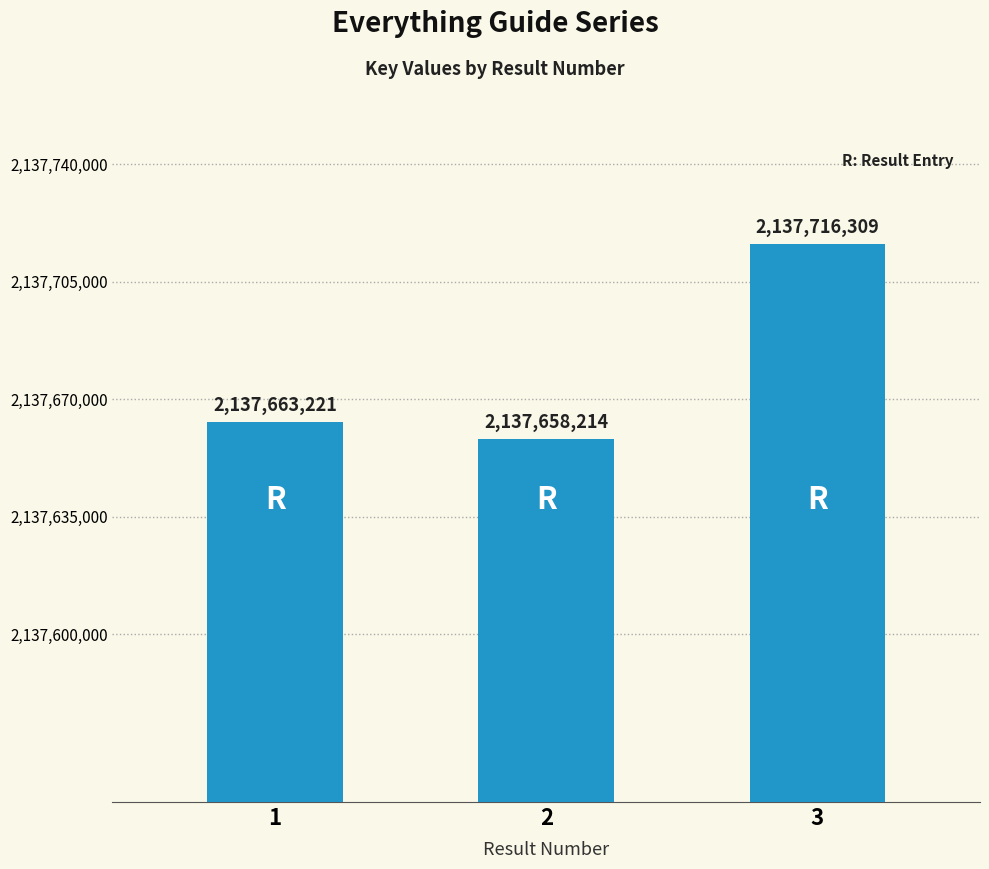

Rank the categories by value from lowest to highest.

2, 1, 3